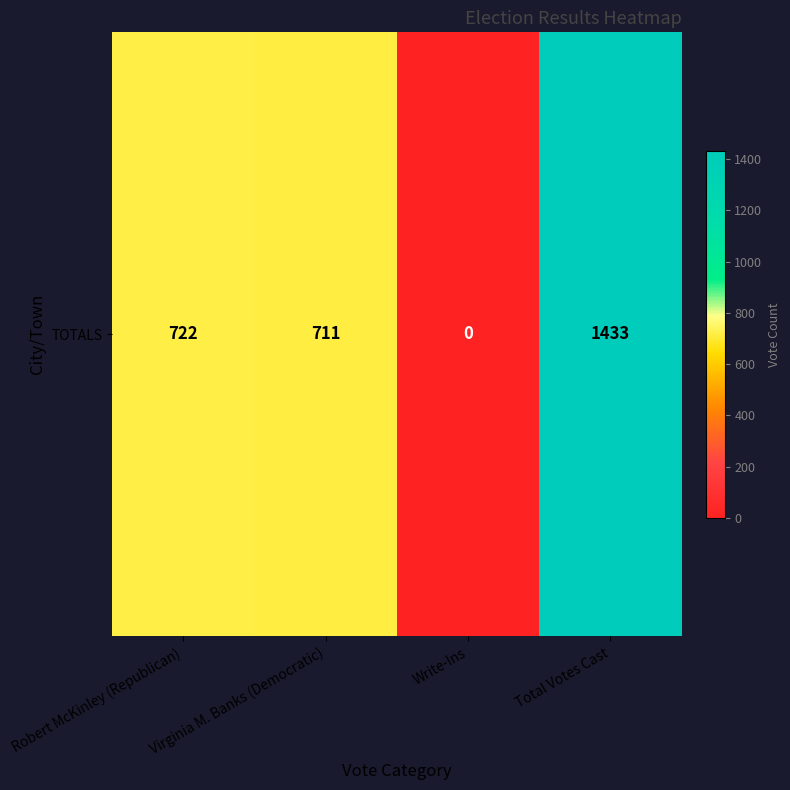

What is the average value?

716